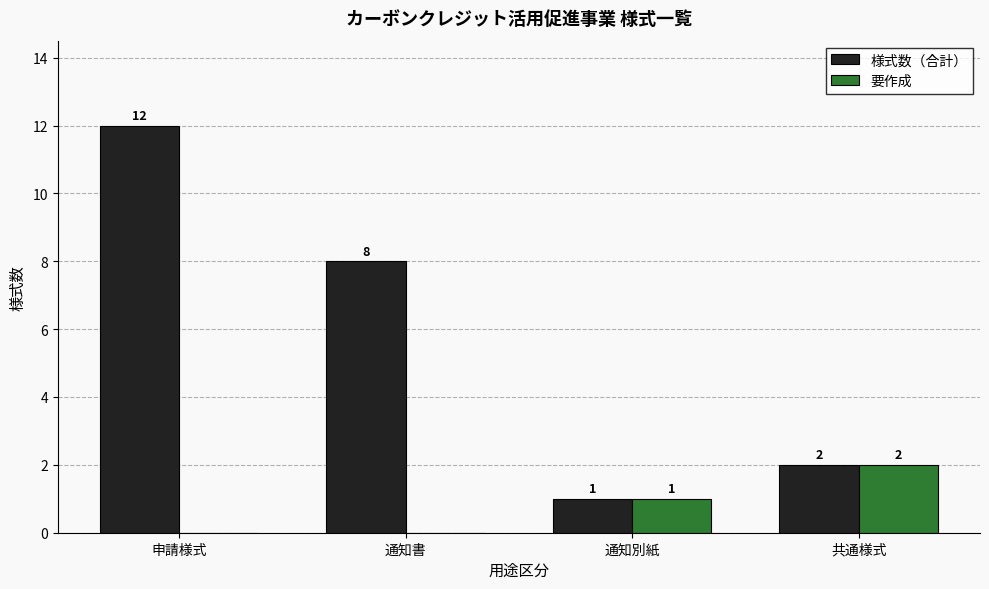

What is the total value across all series at 通知書?

8